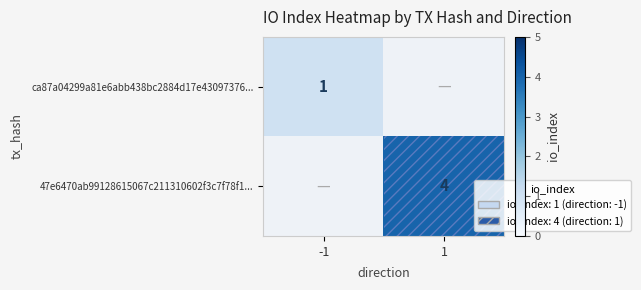

What is the greatest value displayed?

4.0